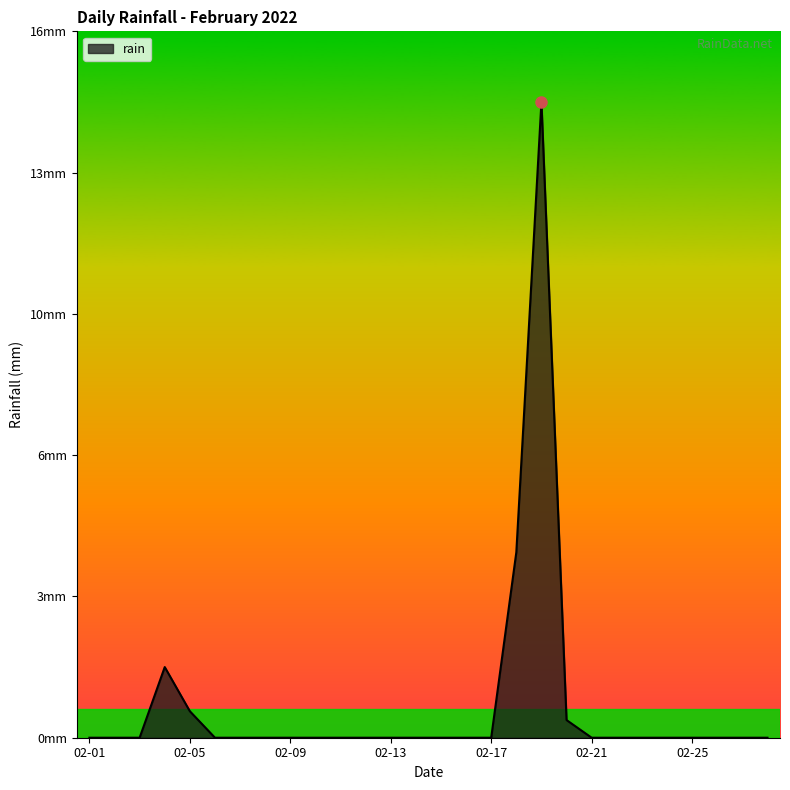

Is this an area chart (filled region under the line)?

Yes